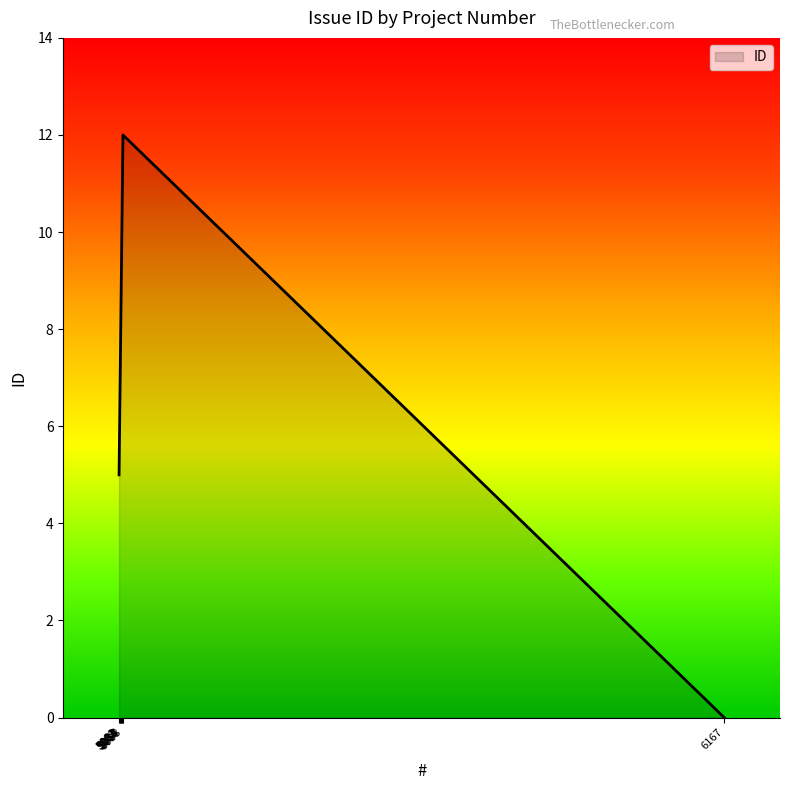

What is the difference between the maximum and minimum values?

12